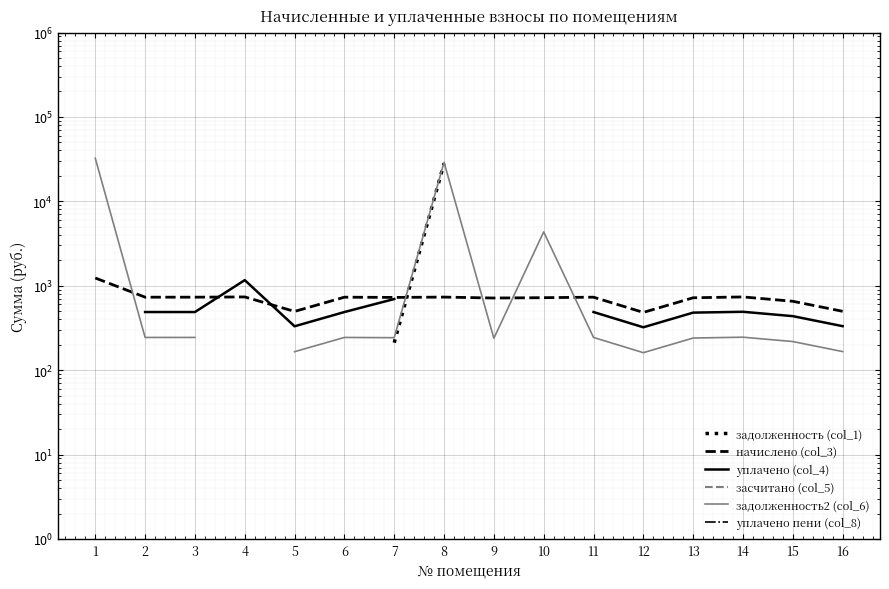

Is the value of задолженность (col_1) at 9 greater than the value of уплачено (col_4) at 3?

No